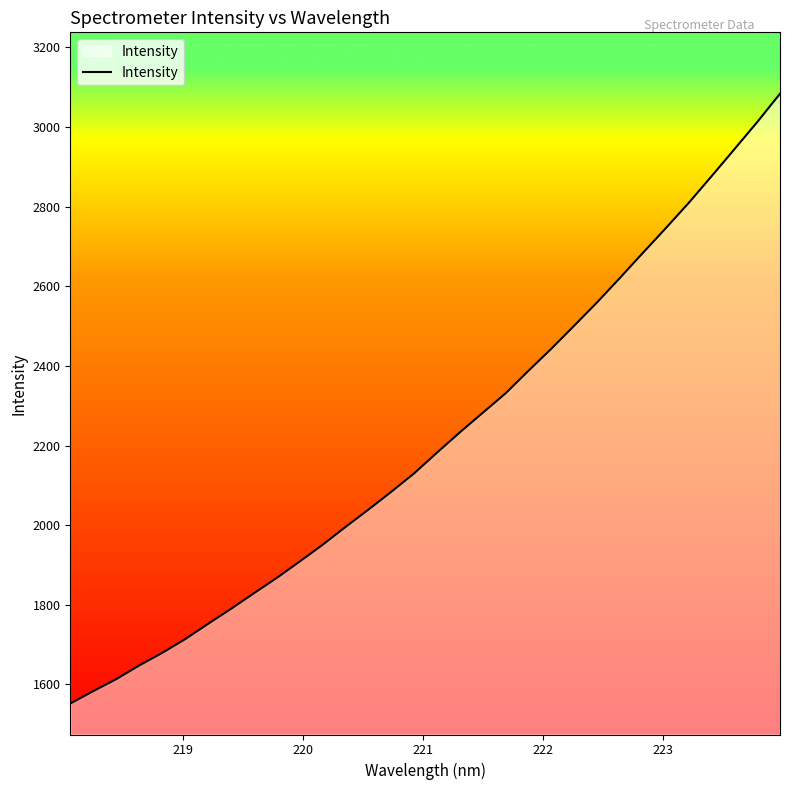

What is the difference between the maximum and minimum values?

1531.9